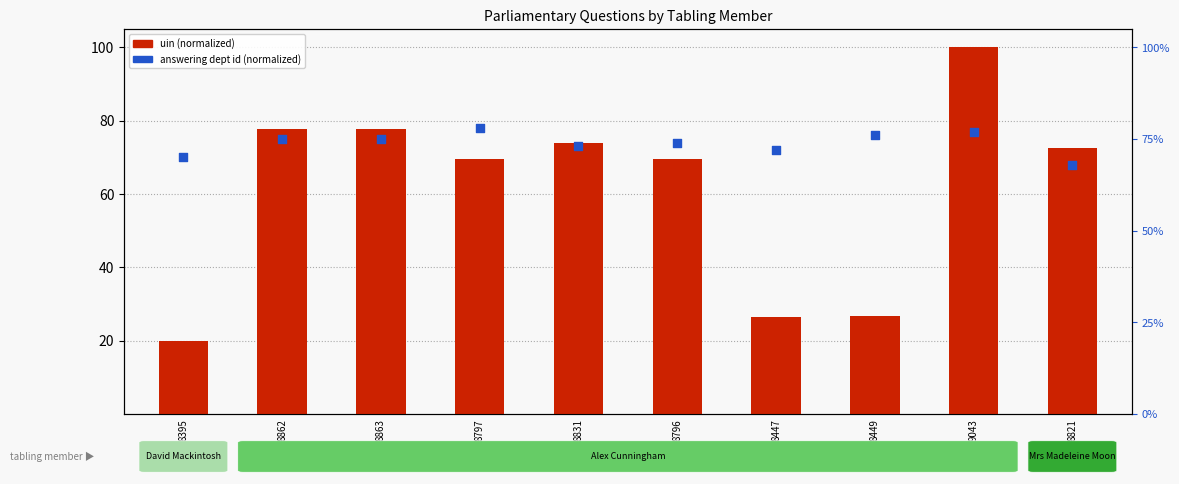

Which series contains the highest Y value?

uin (normalized)